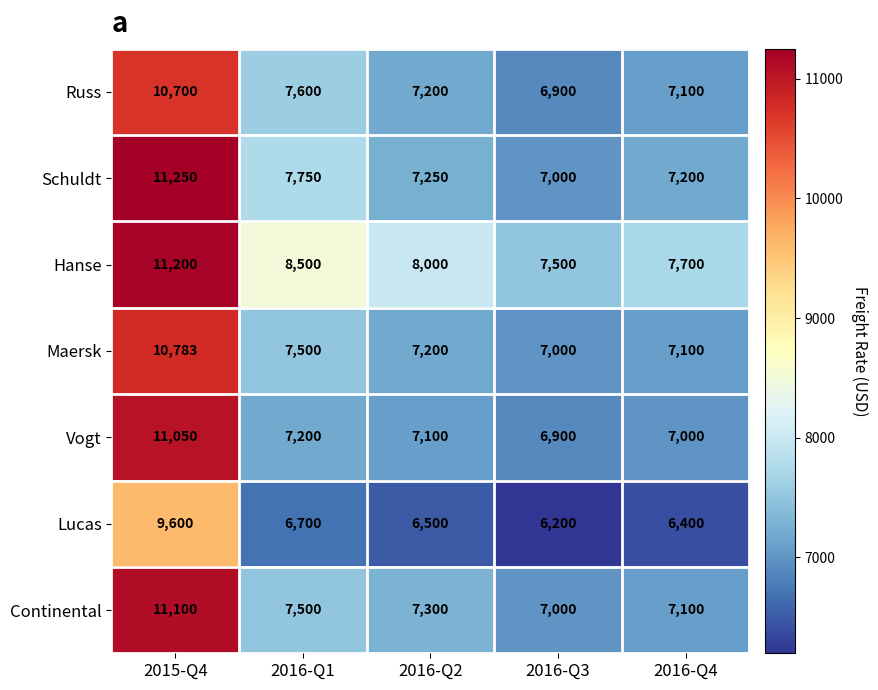

What is the difference between the highest and lowest values at 2016-Q3?

1300